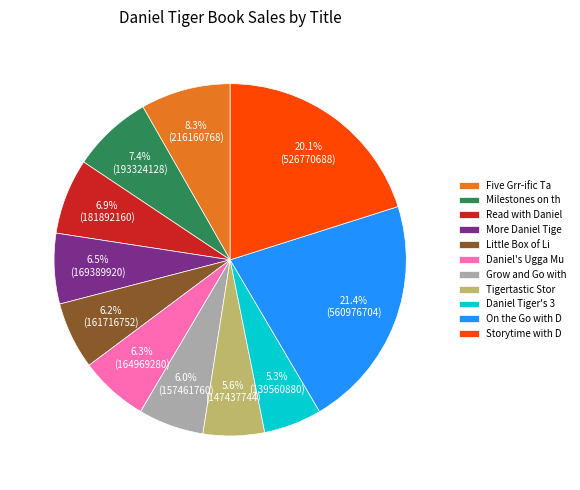

Which has a higher value, On the Go with D or Grow and Go with?

On the Go with D